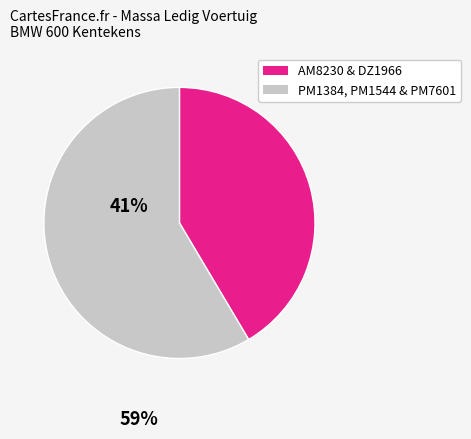

Does any single category account for the majority?

Yes